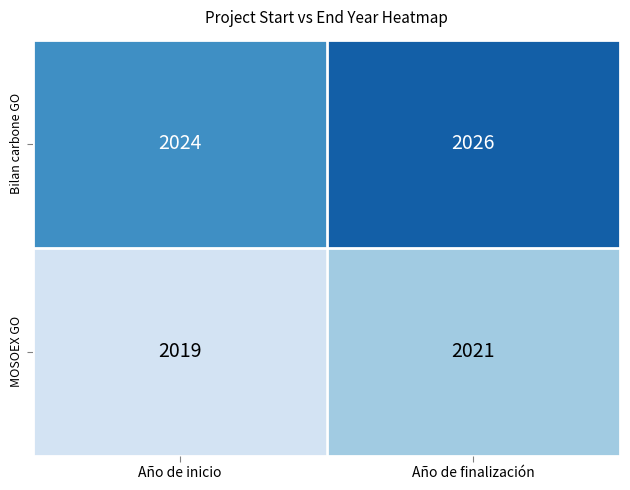

List the series in order of their peak value, lowest first.

MOSOEX GO, Bilan carbone GO